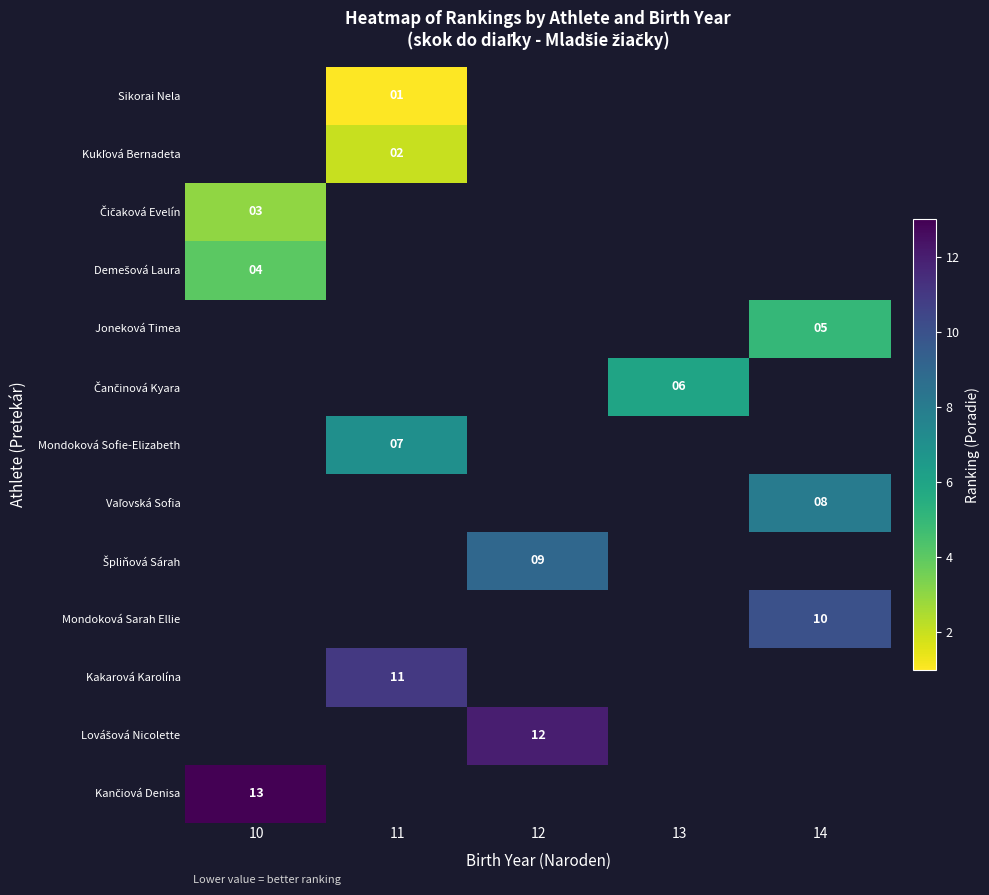

What is the maximum value for row_2?

3.0